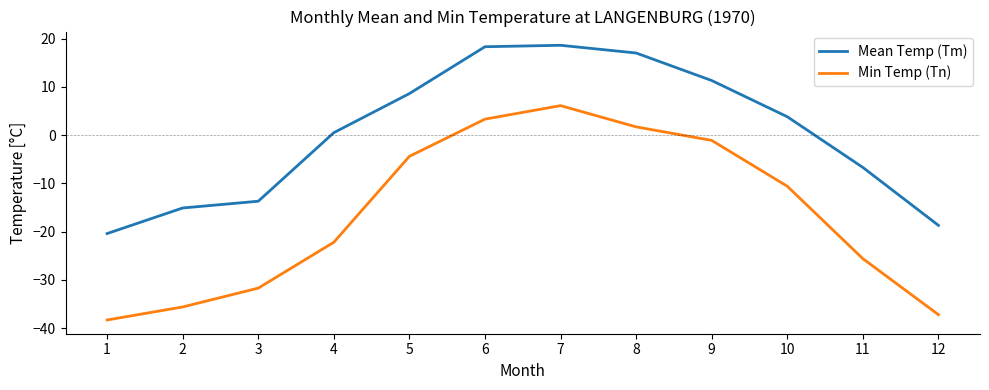

Does the chart have visible grid lines?

No